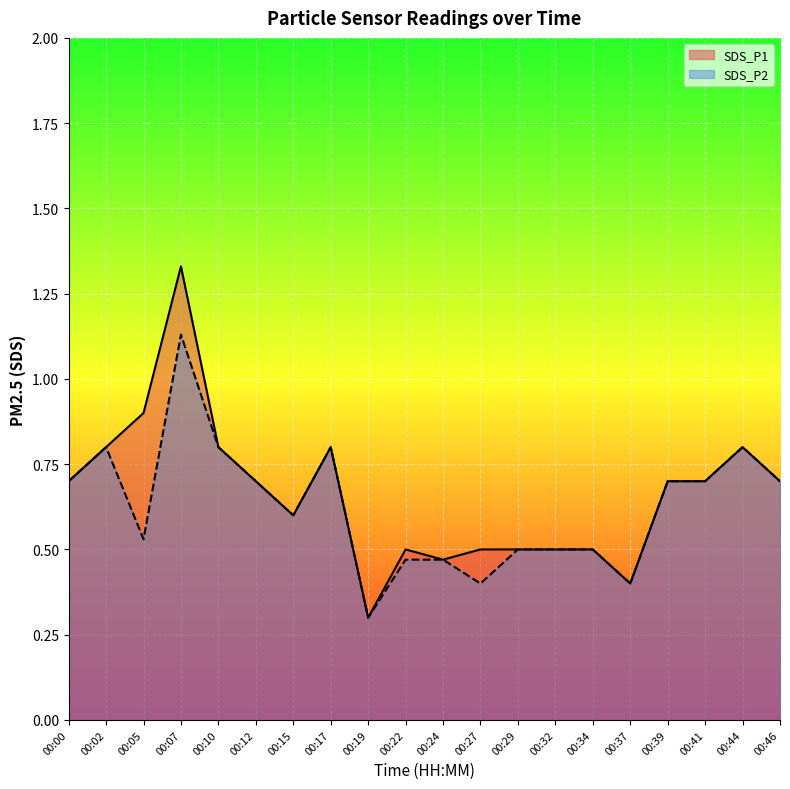

Count the SDS_P2 values in the range 0 to 1.

19